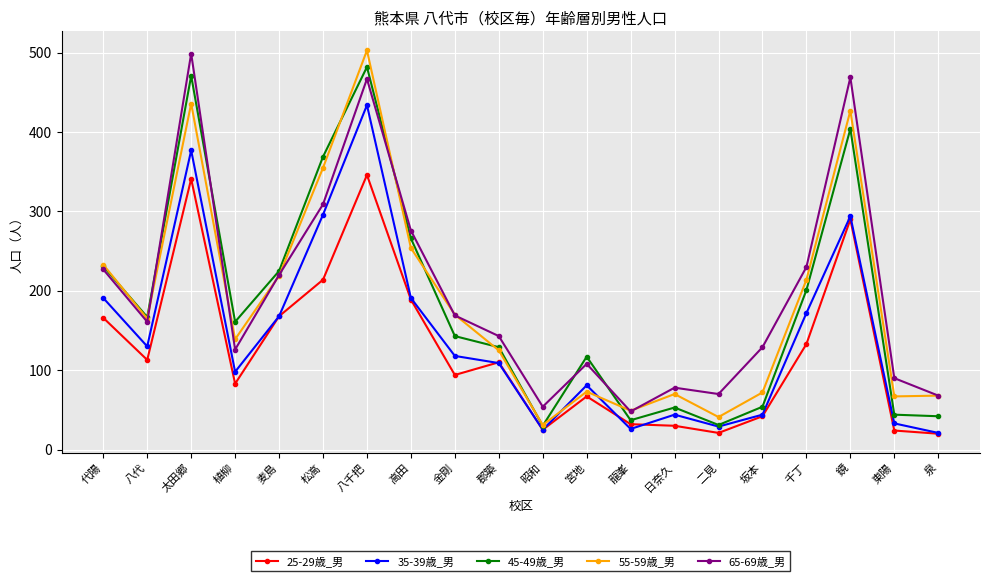

What is the label of the 18th point from the right?

太田郷